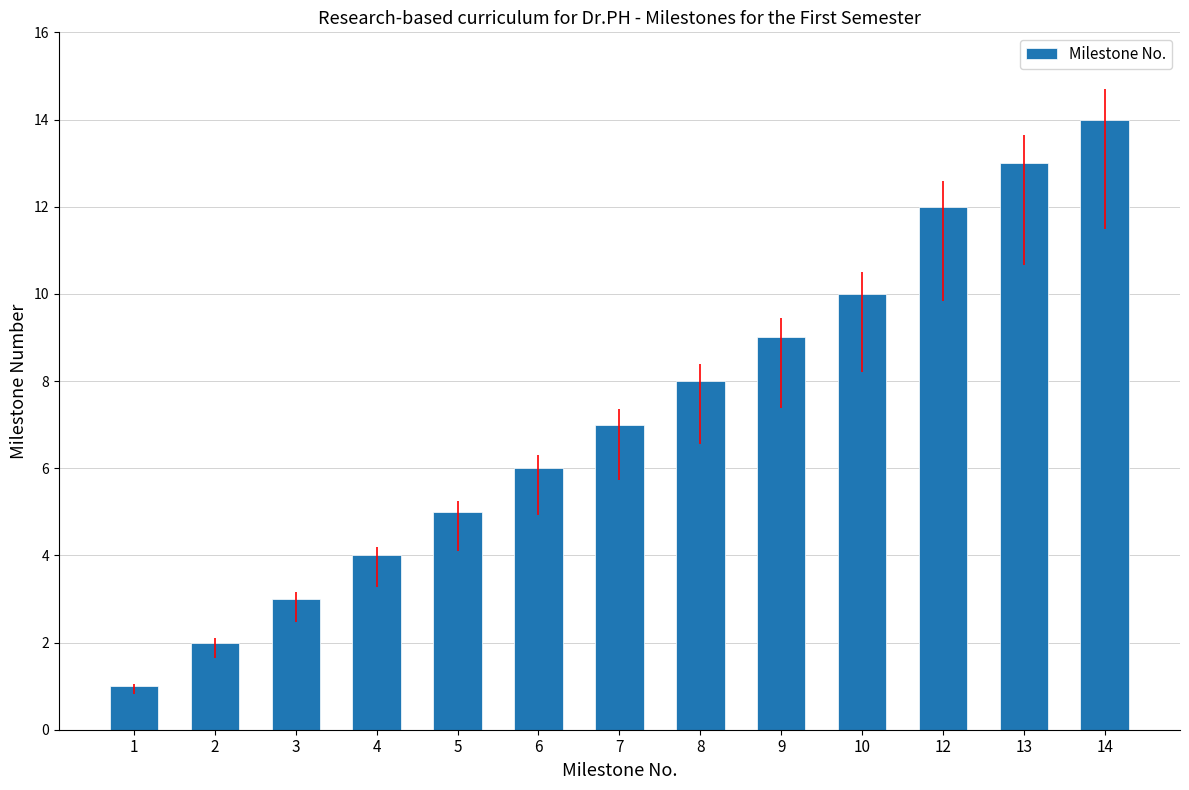

At which category does the chart reach its peak across all series?

14